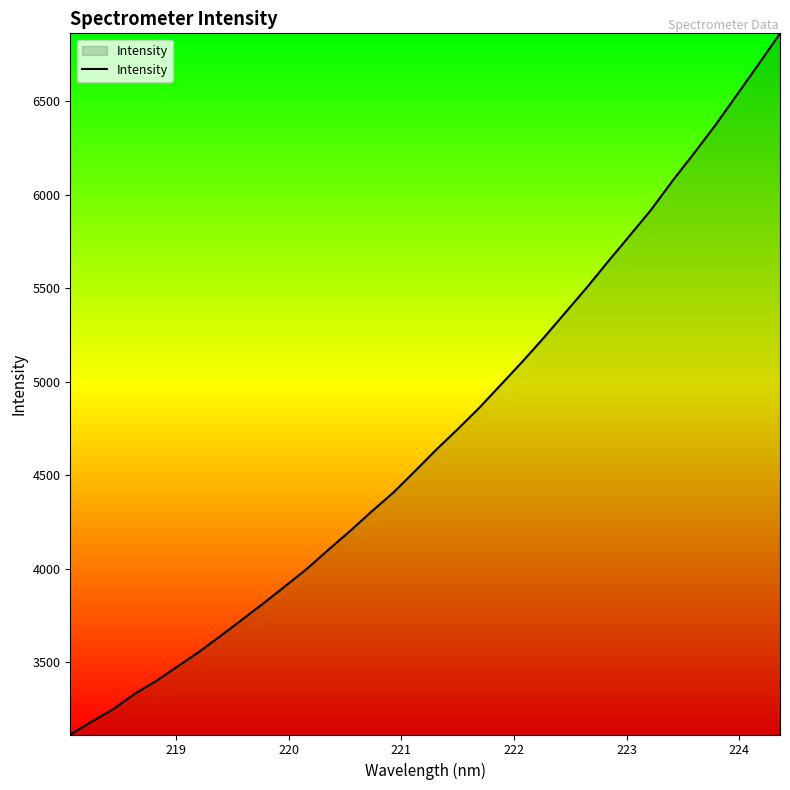

What is the maximum value shown in the chart?

6862.6